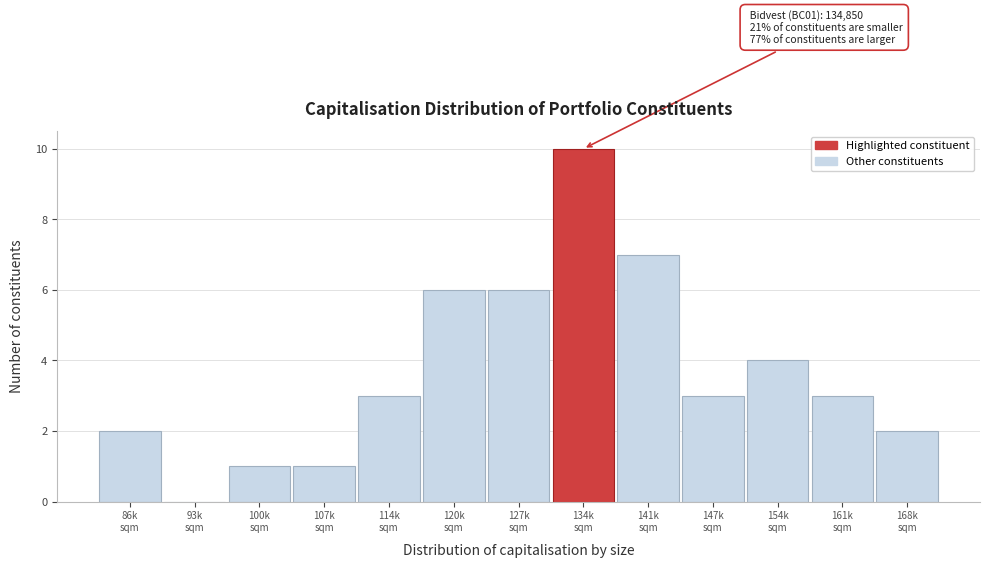

What is the maximum value shown in the chart?

10